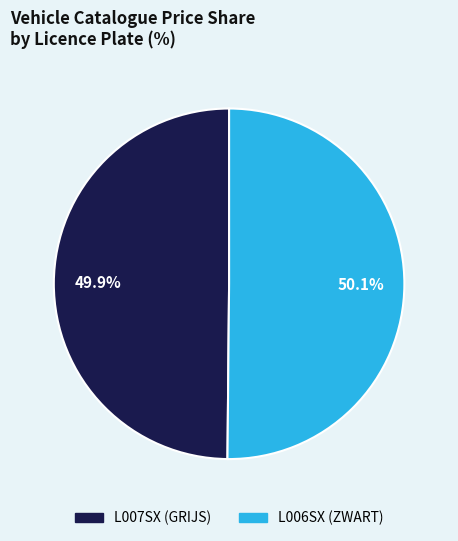

What is the total percentage of L007SX and L006SX?

100.0%